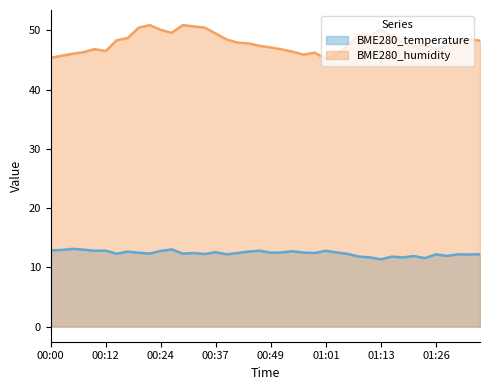

How many values in the BME280_humidity series are below 47?

13